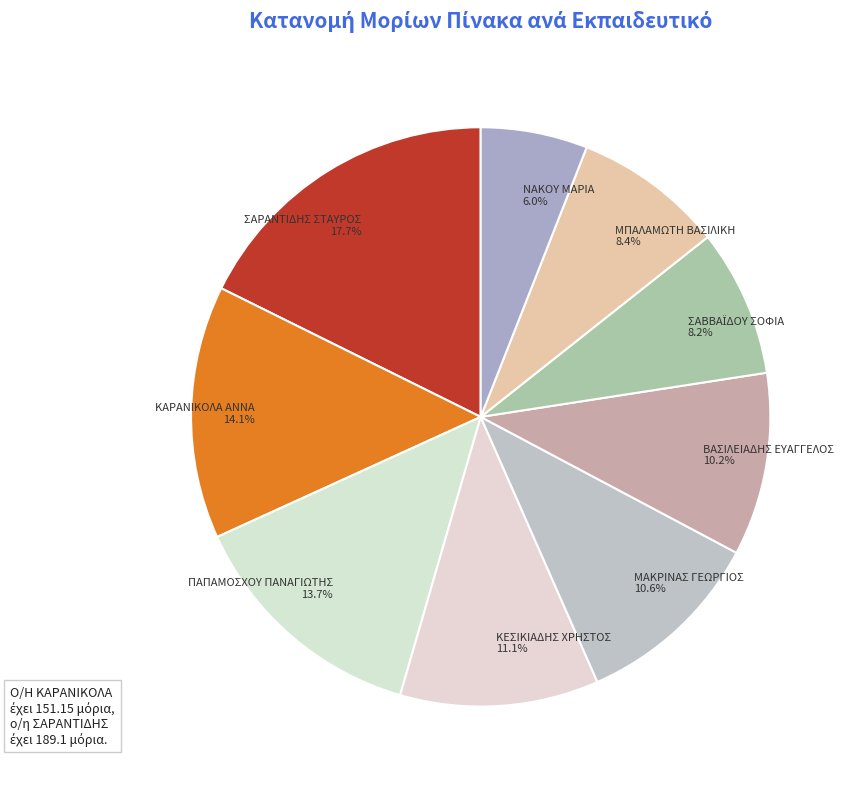

Count the number of slices in the pie.

9